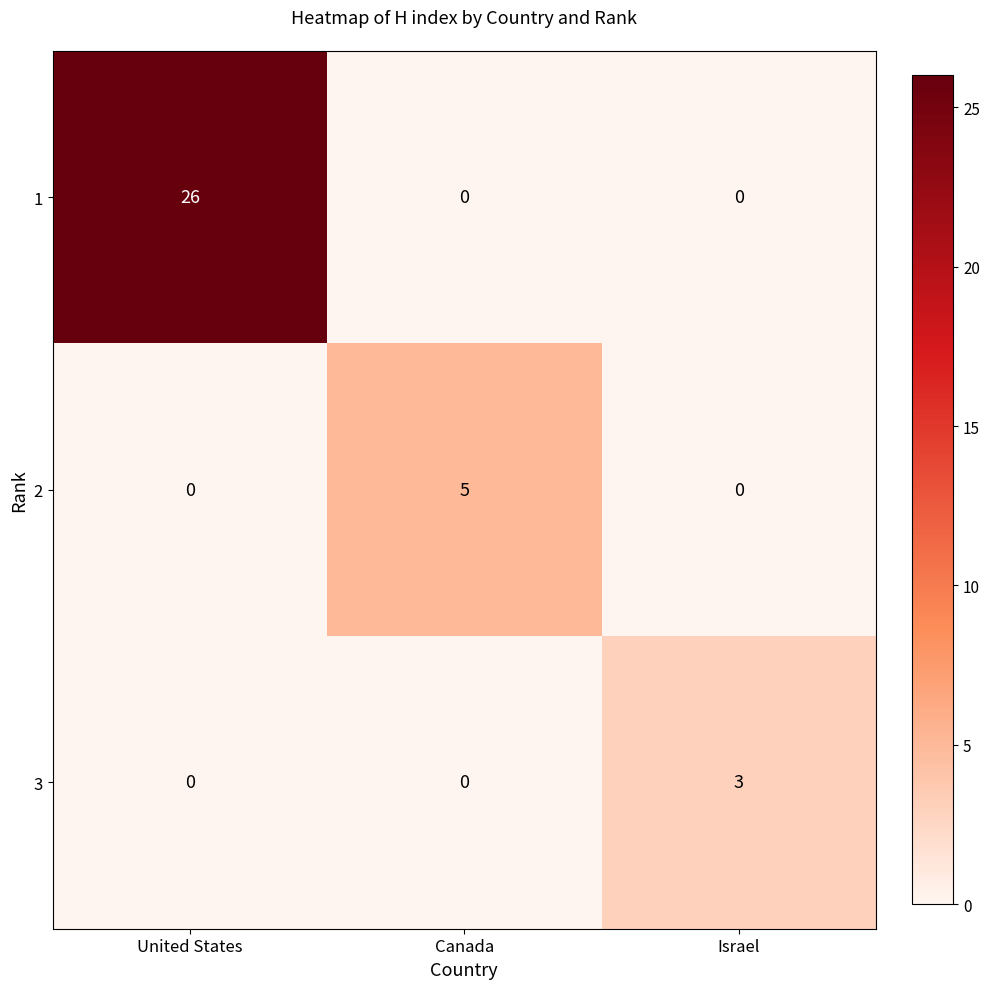

What is the average value of the 1 series?

9